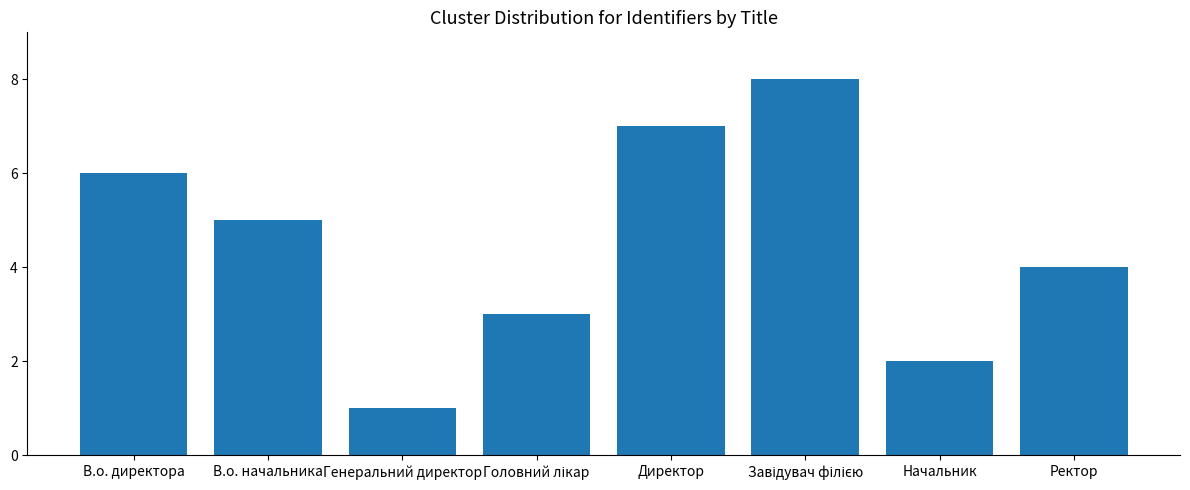

What is the approximate value at В.о. начальника?

5